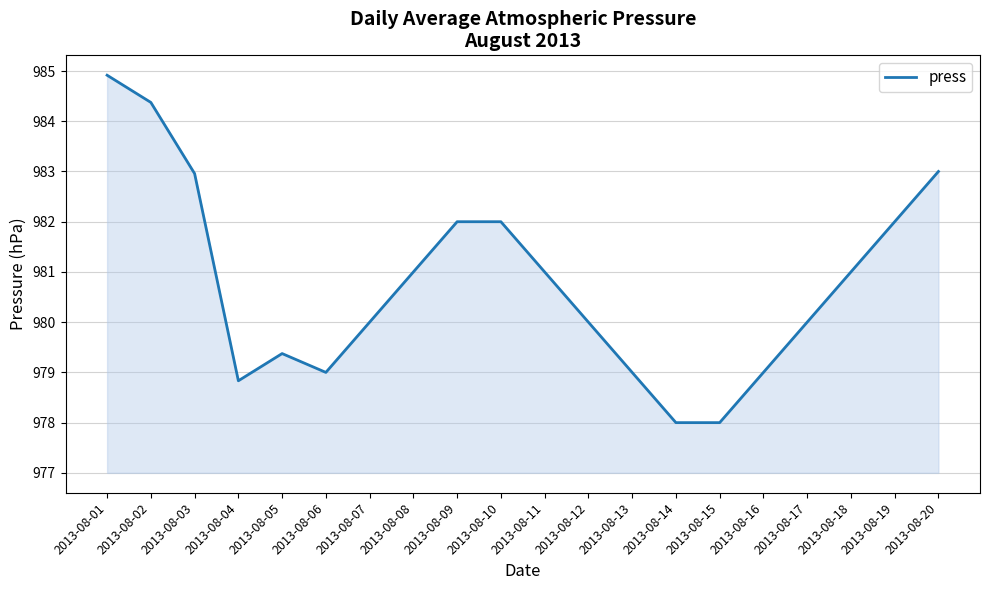

What is the difference between the values at 2013-08-04 and 2013-08-19?

3.2